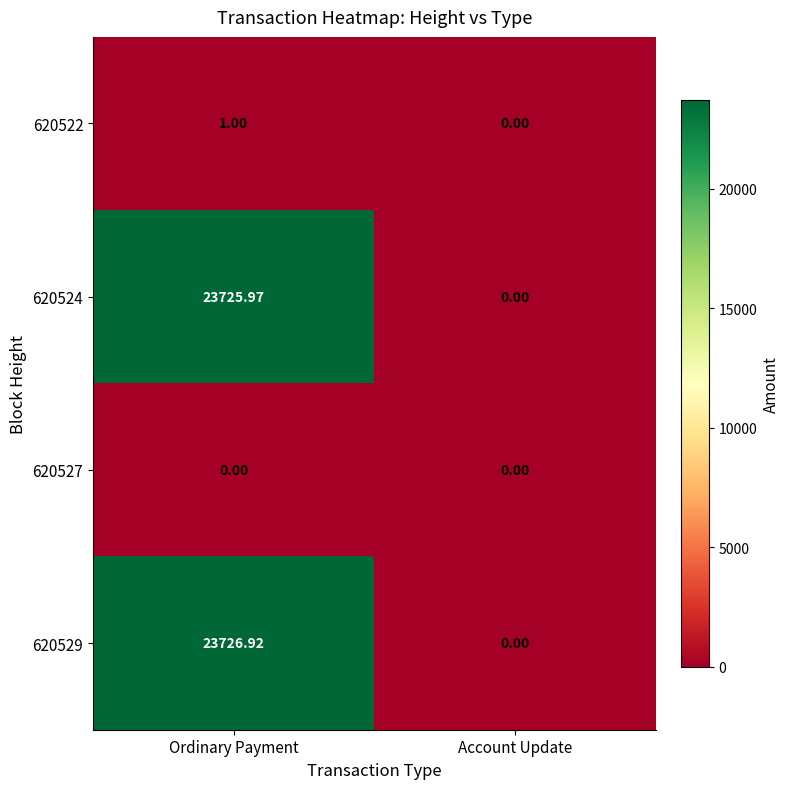

At which label does 620524 first exceed 23725?

Ordinary Payment